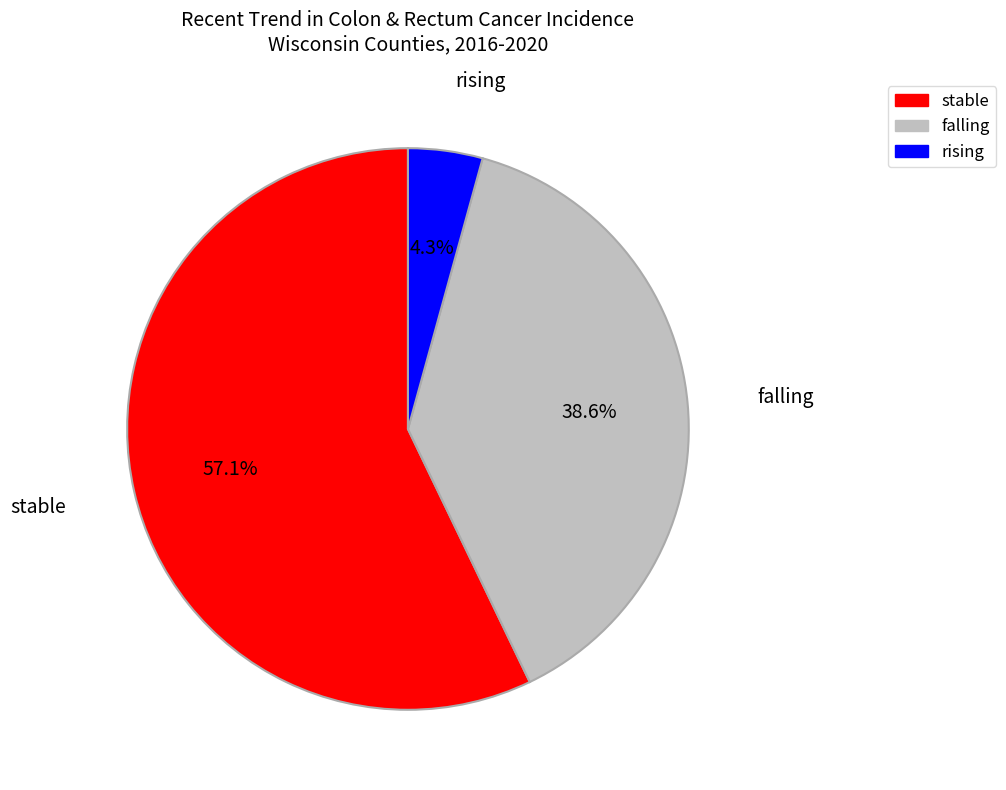

To the nearest percent, what is the combined percentage of falling and rising?

43%